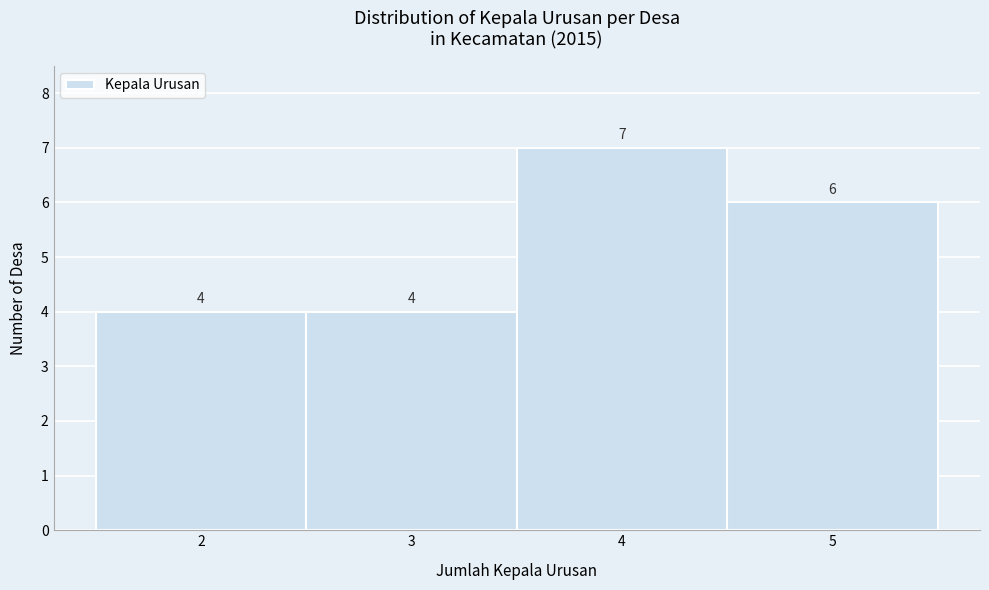

Reading left to right, list every bar in this chart as the range it spans on the x-axis followed by its height.

1.5 to 2.5: 4
2.5 to 3.5: 4
3.5 to 4.5: 7
4.5 to 5.5: 6